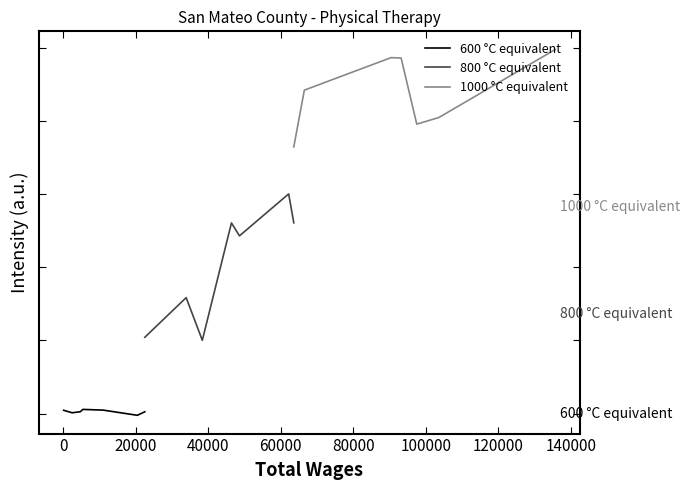

What are all the series names shown in the legend?

600 °C equivalent, 800 °C equivalent, 1000 °C equivalent